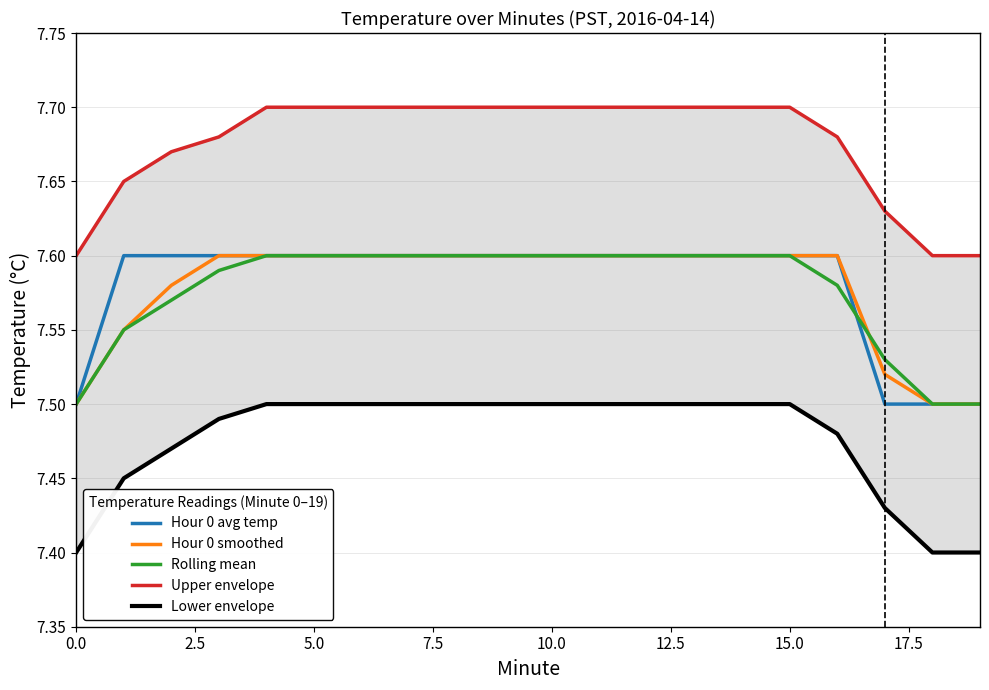

The value of Hour 0 smoothed at 0.0 is 7.5. True or false?

True